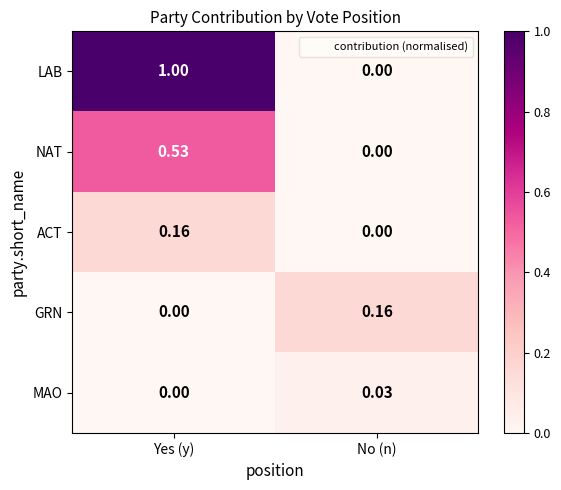

Which series has the largest range (max minus min)?

LAB